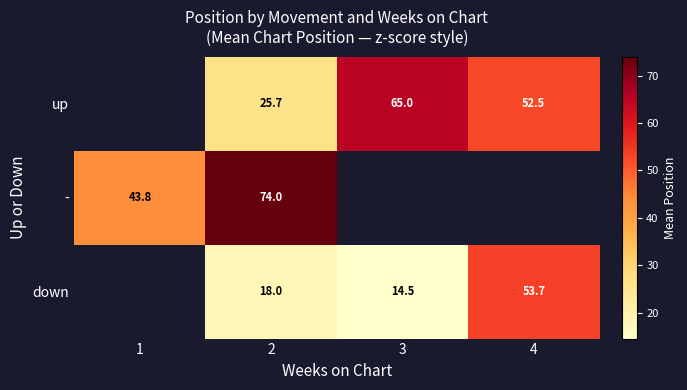

The value of down at 2 is 8.0. True or false?

False